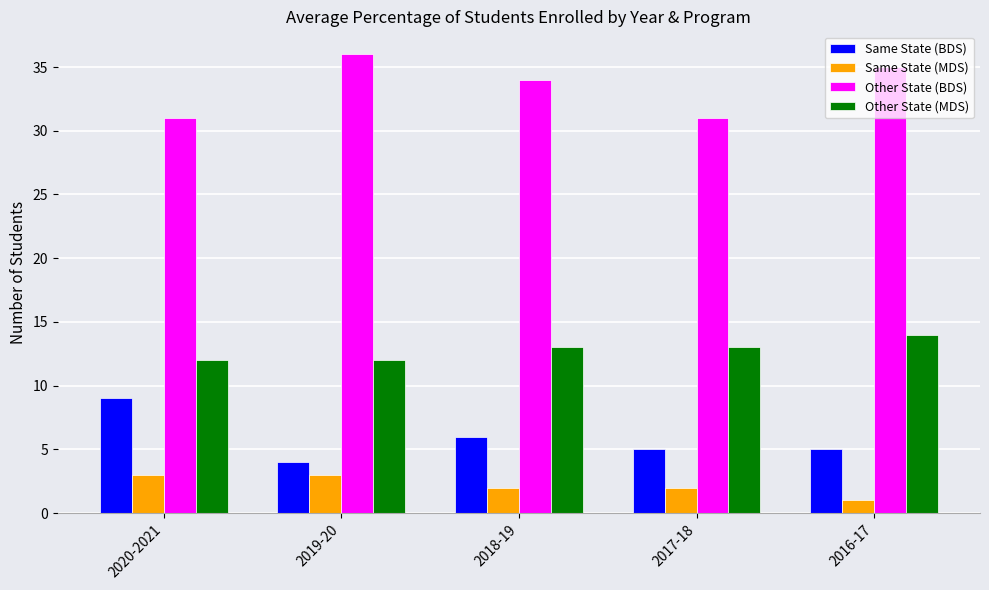

Which label corresponds to the smallest value in the chart?

2016-17